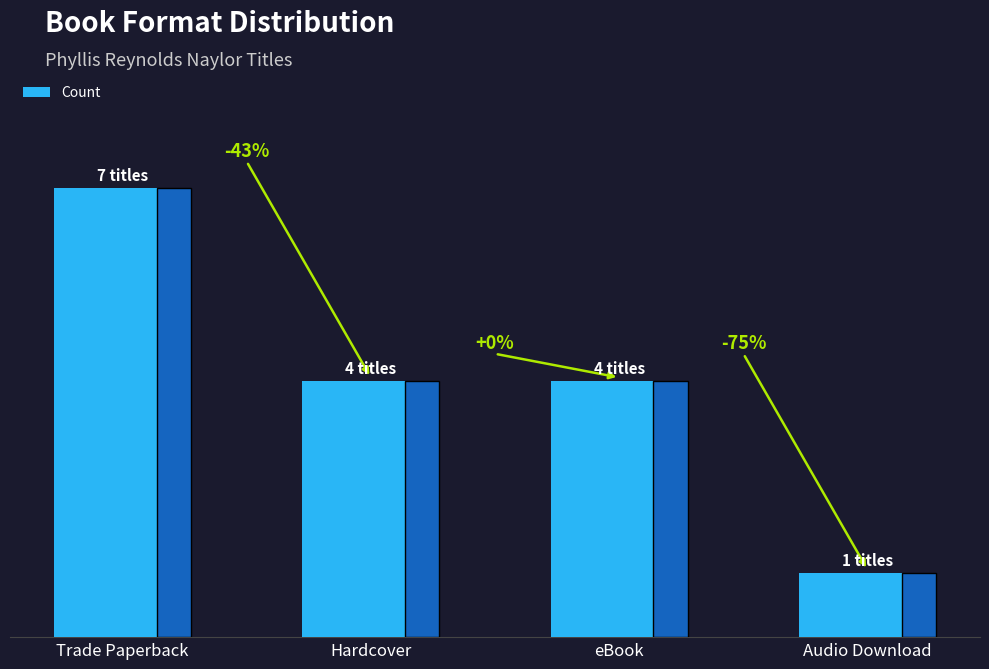

Between Hardcover and Audio Download, which is larger?

Hardcover